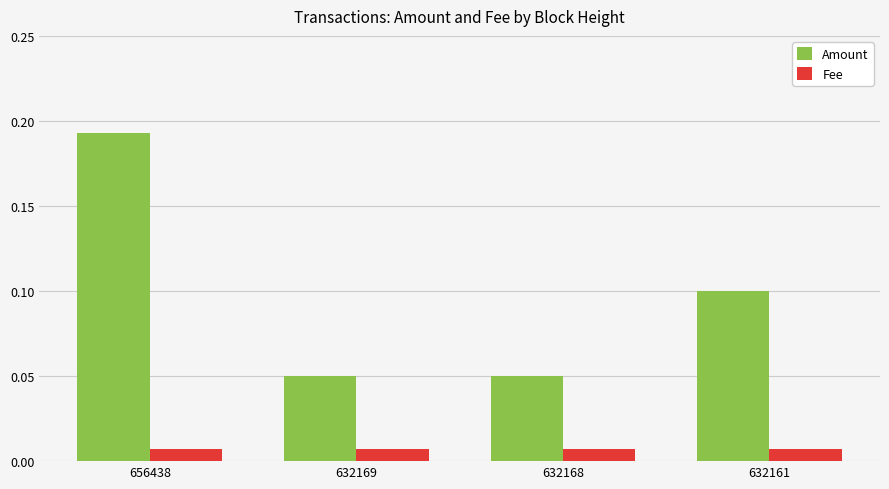

What are all the series names shown in the legend?

Amount, Fee